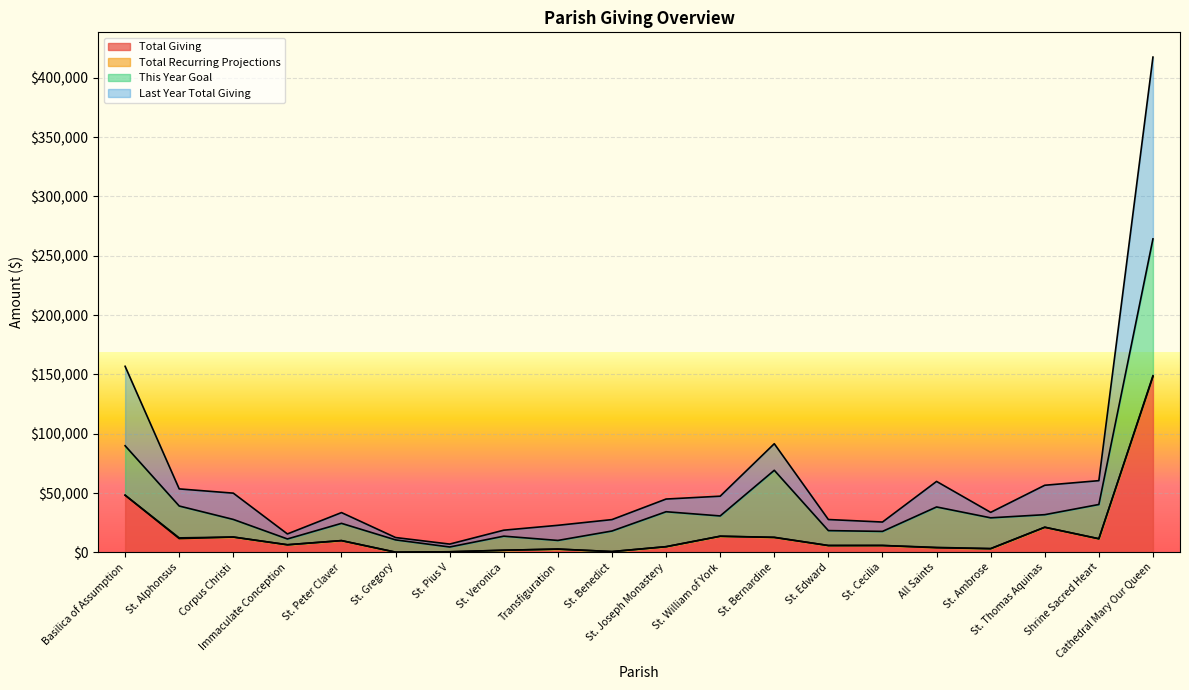

What is the sum of the Total Giving values at Transfiguration and Corpus Christi?

15654.0